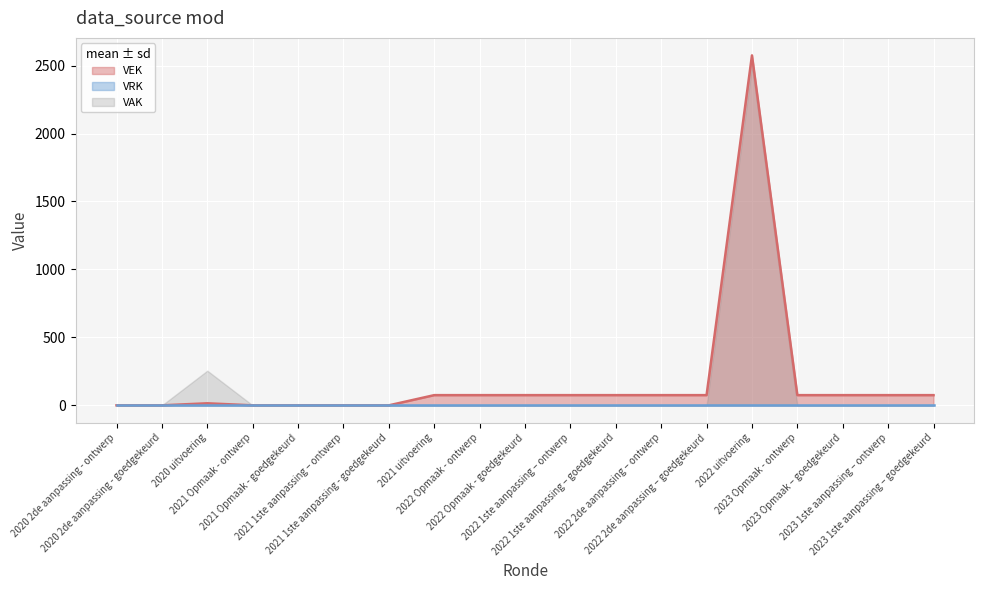

Where is the first local maximum?

2020 uitvoering